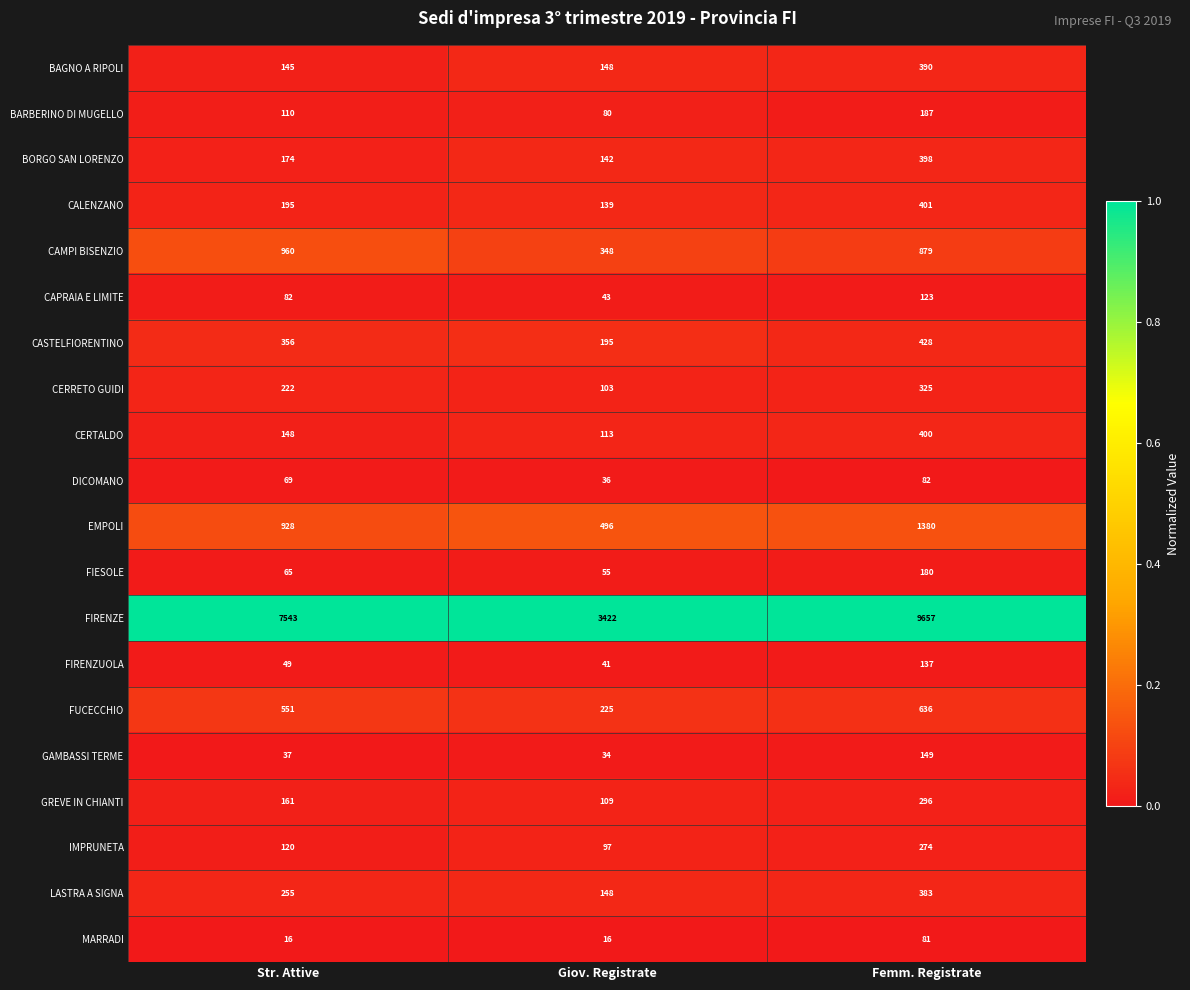

What is the minimum value for CASTELFIORENTINO?

195